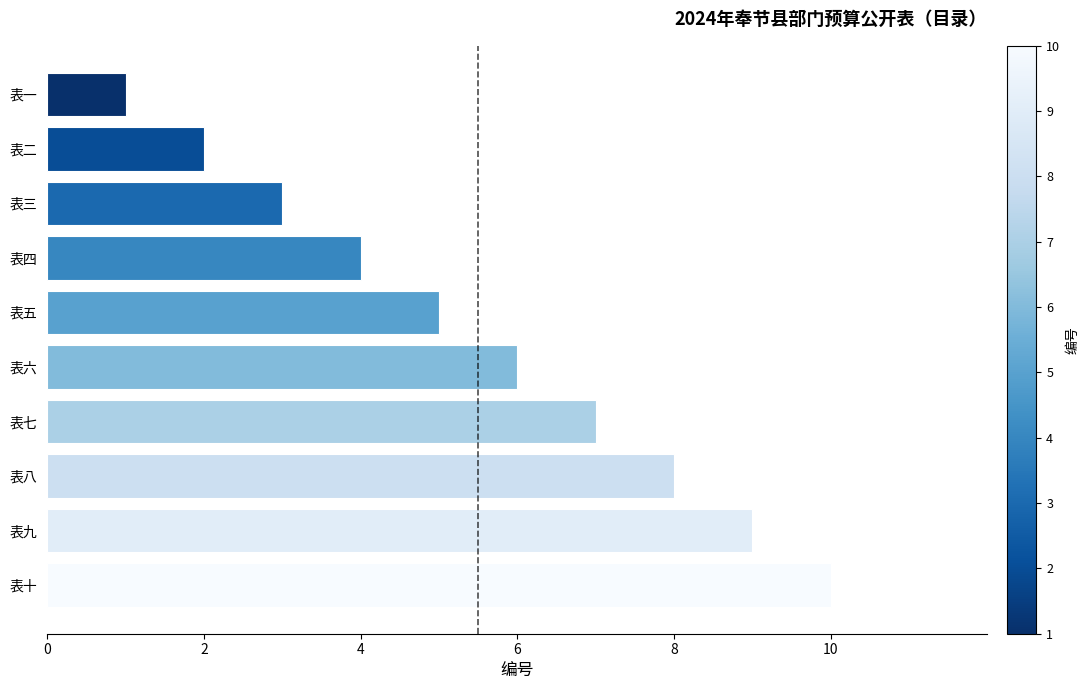

Rank the categories by value from highest to lowest.

表十, 表九, 表八, 表七, 表六, 表五, 表四, 表三, 表二, 表一